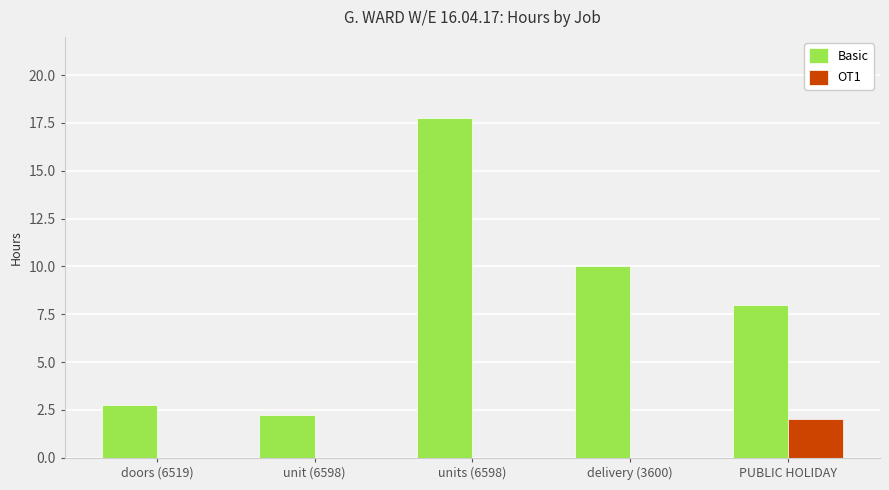

What is the highest value of the Basic series?

17.8